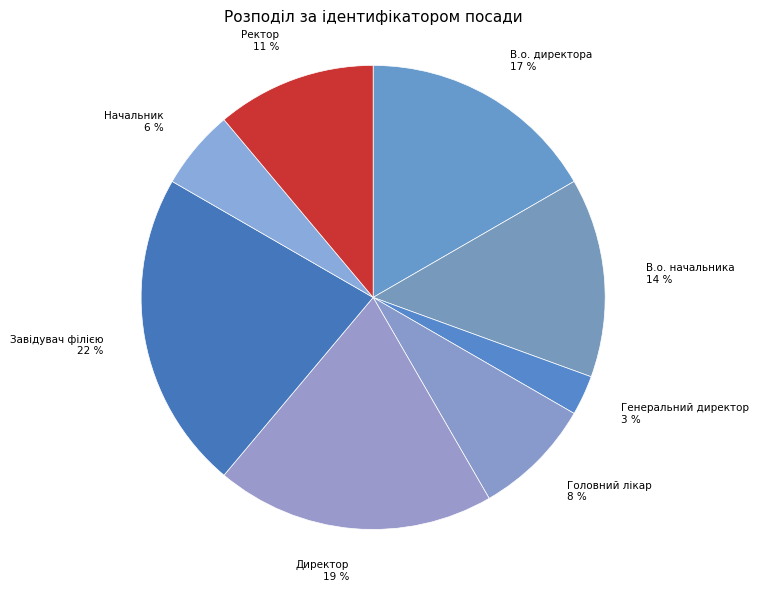

How many segments does this pie chart have?

8